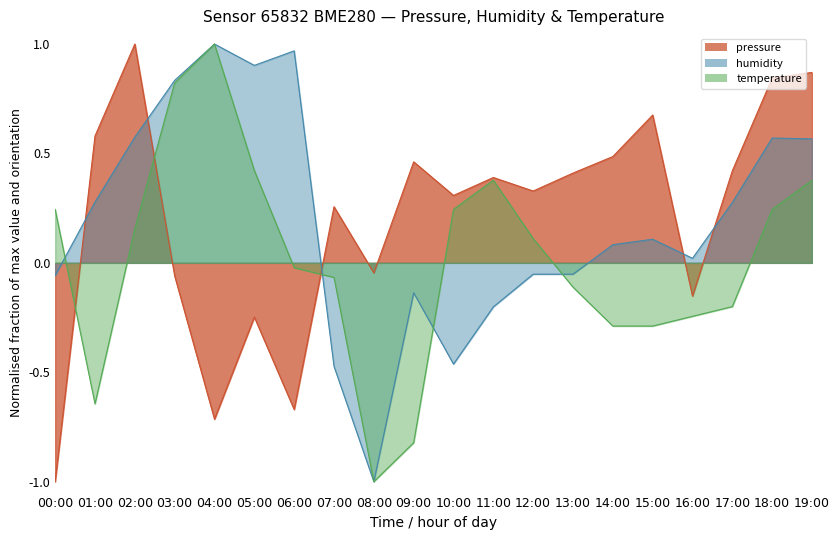

How many interior local peaks does the humidity series have?

5